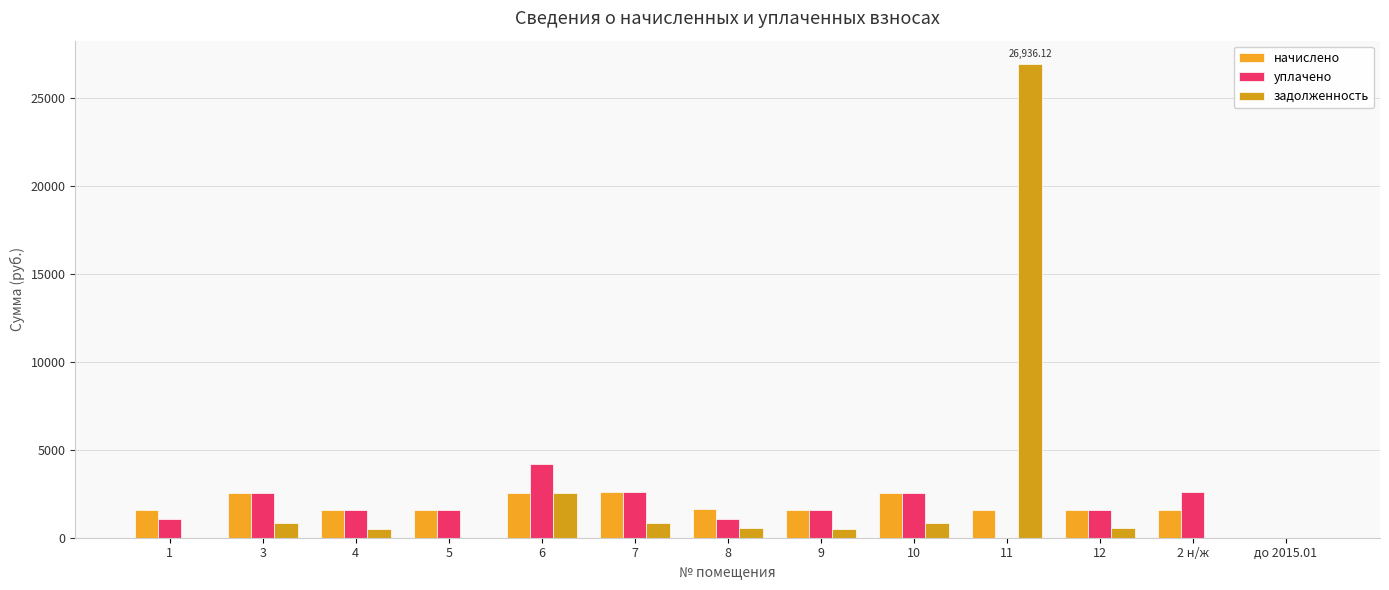

How many groups of bars are there?

13